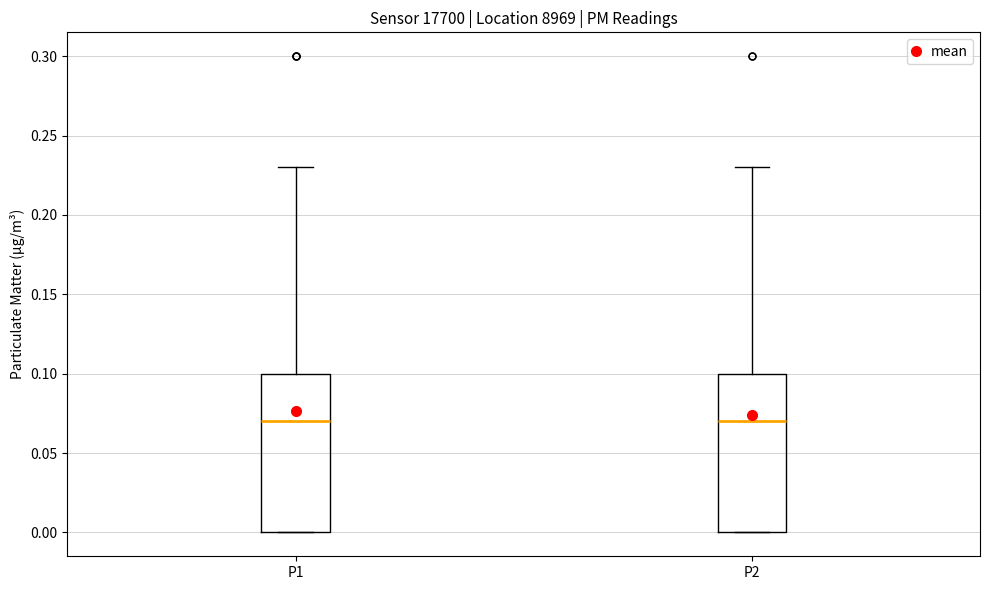

Where does the median line of the box for P2 sit on the y-axis? The values are not printed on the chart, so give them approximately, as read against the axis.

0.07